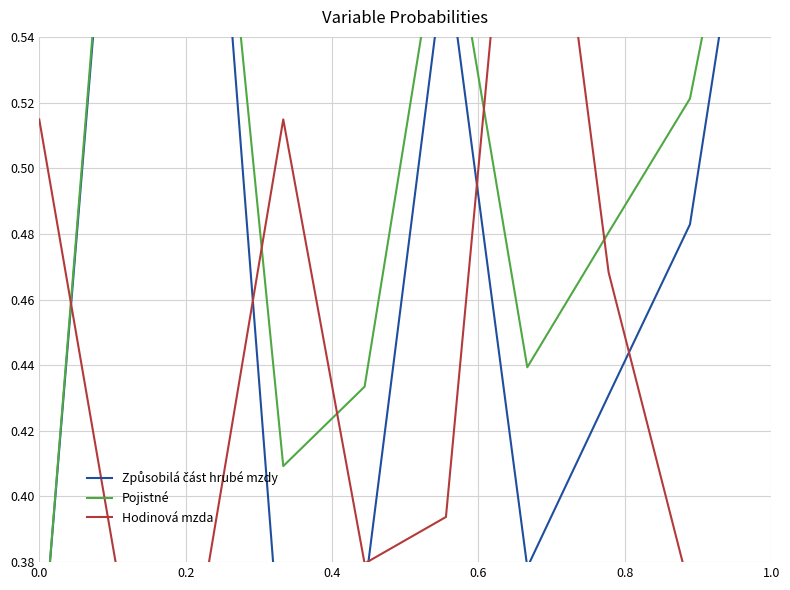

The Způsobilá část hrubé mzdy series shows 0.8 at 8. True or false?

False